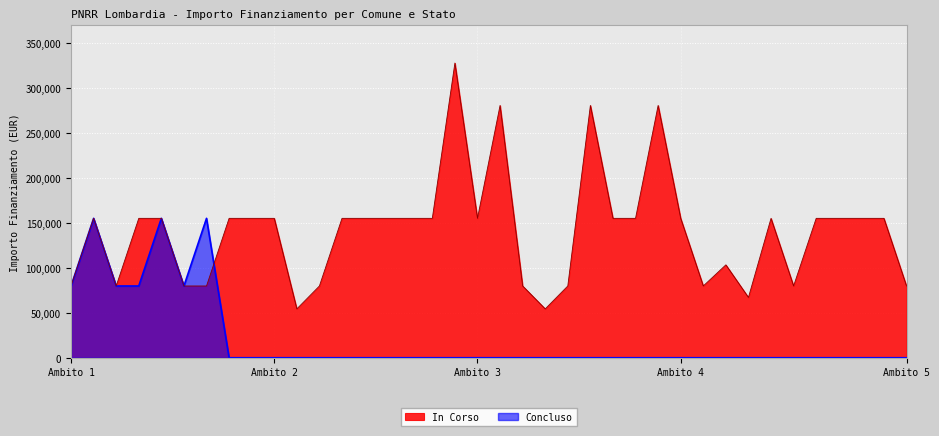

Is it true that Concluso equals 0 at SONDRIO?

True